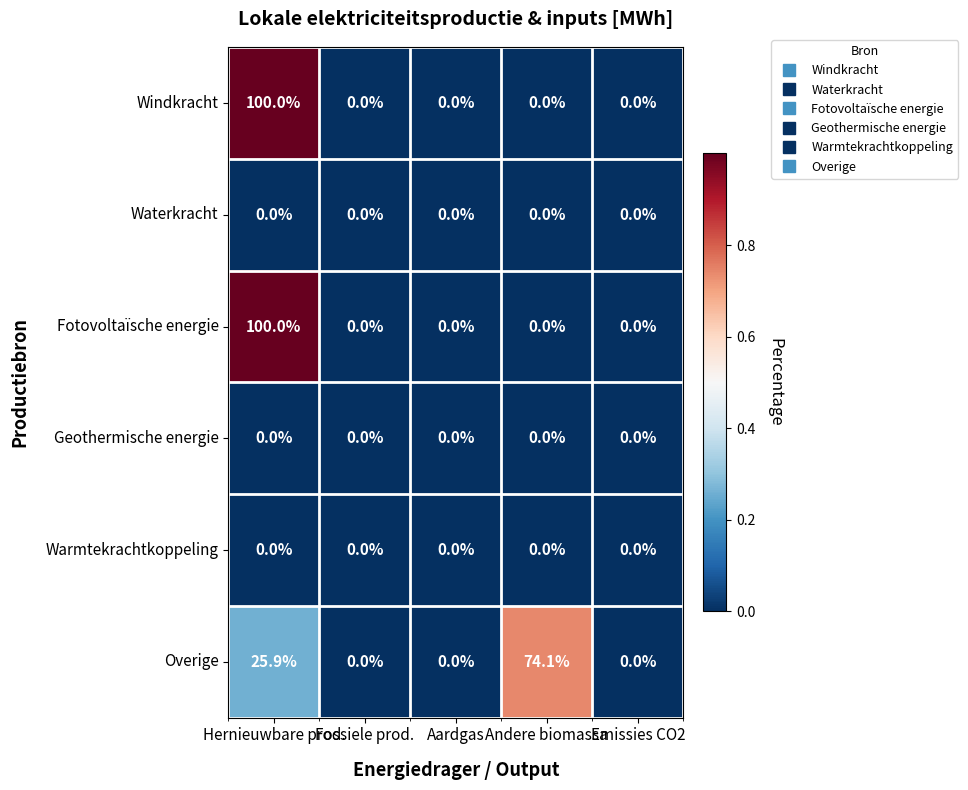

What is the average value of the Windkracht series?

20.0